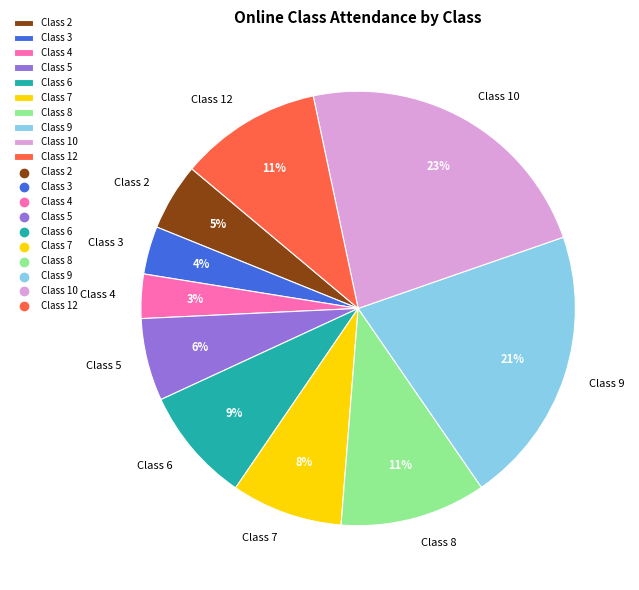

Does Class 5 account for over 50% of the chart?

No